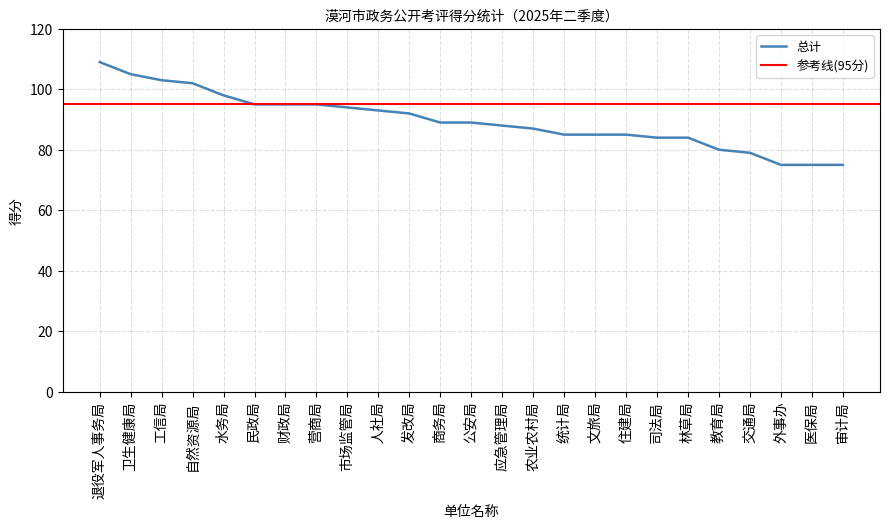

Rank the categories by value from lowest to highest.

外事办, 医保局, 审计局, 交通局, 教育局, 司法局, 林草局, 统计局, 文旅局, 住建局, 农业农村局, 应急管理局, 商务局, 公安局, 发改局, 人社局, 市场监管局, 民政局, 财政局, 营商局, 水务局, 自然资源局, 工信局, 卫生健康局, 退役军人事务局